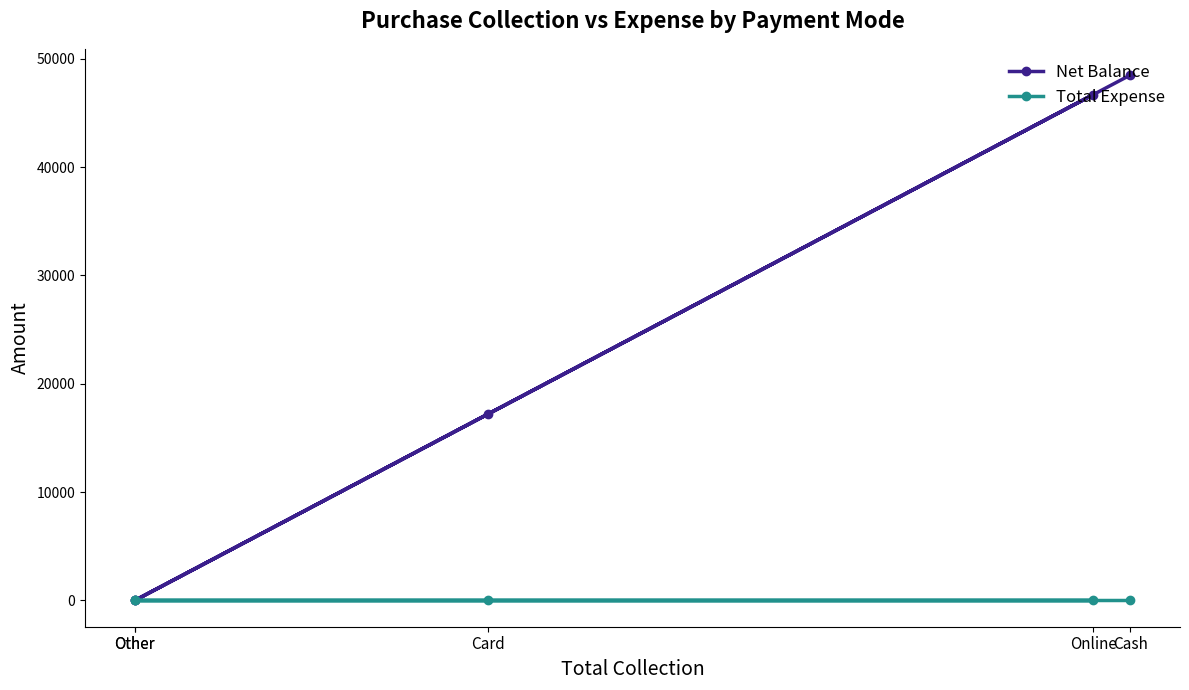

True or false: Net Balance and Total Expense cross at least once.

False